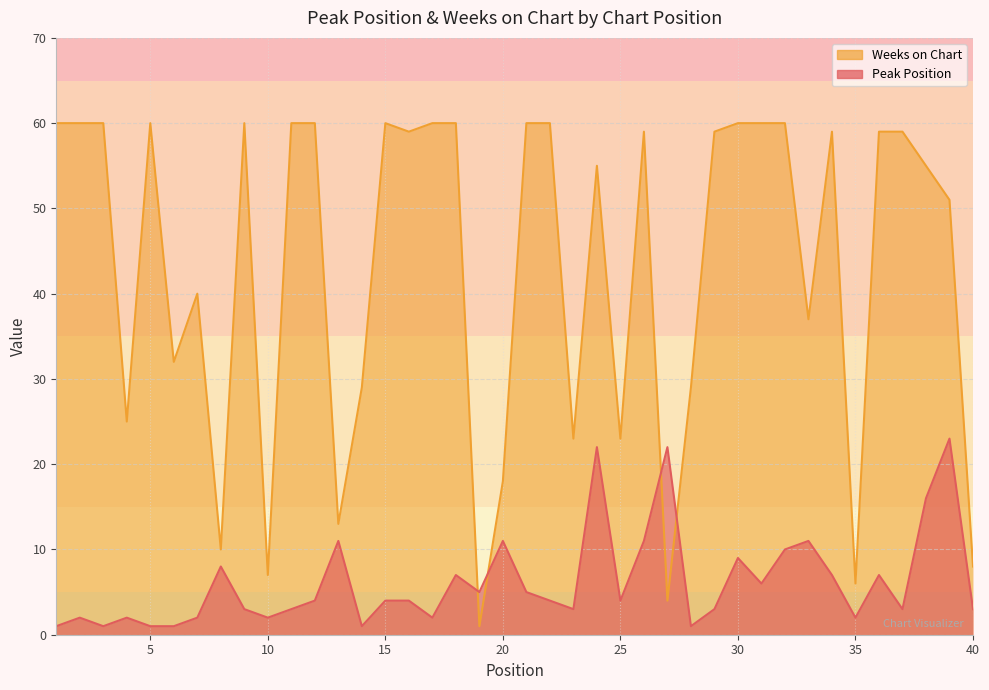

What is the sum of all Peak Position values?

247